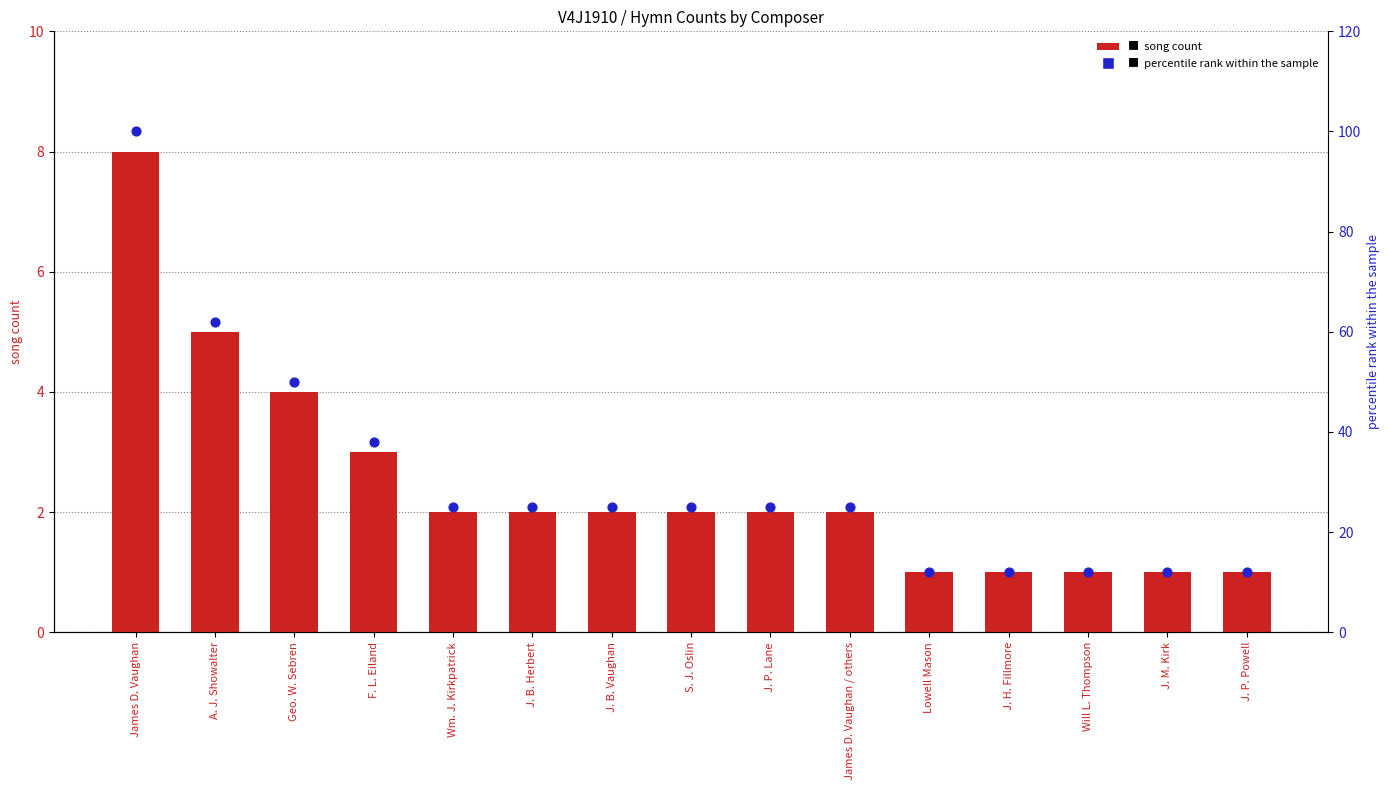

Which series has the widest spread of Y values?

percentile rank within the sample